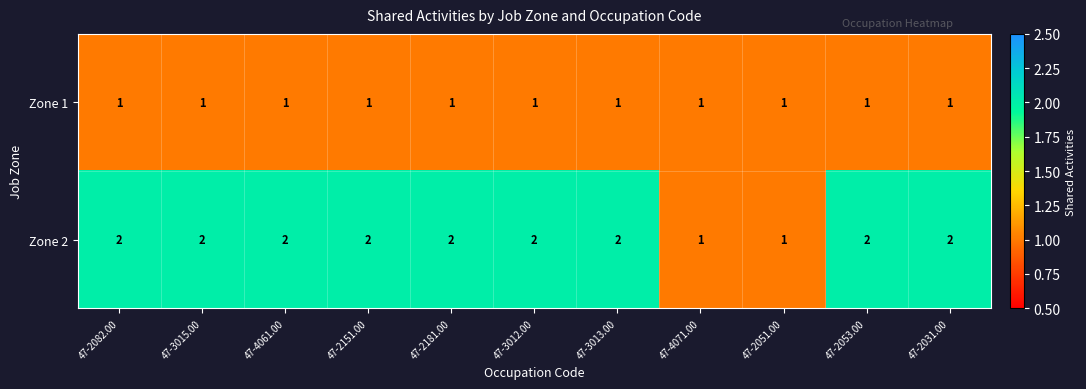

The value of Zone 1 at 47-2053.00 is 1. True or false?

True